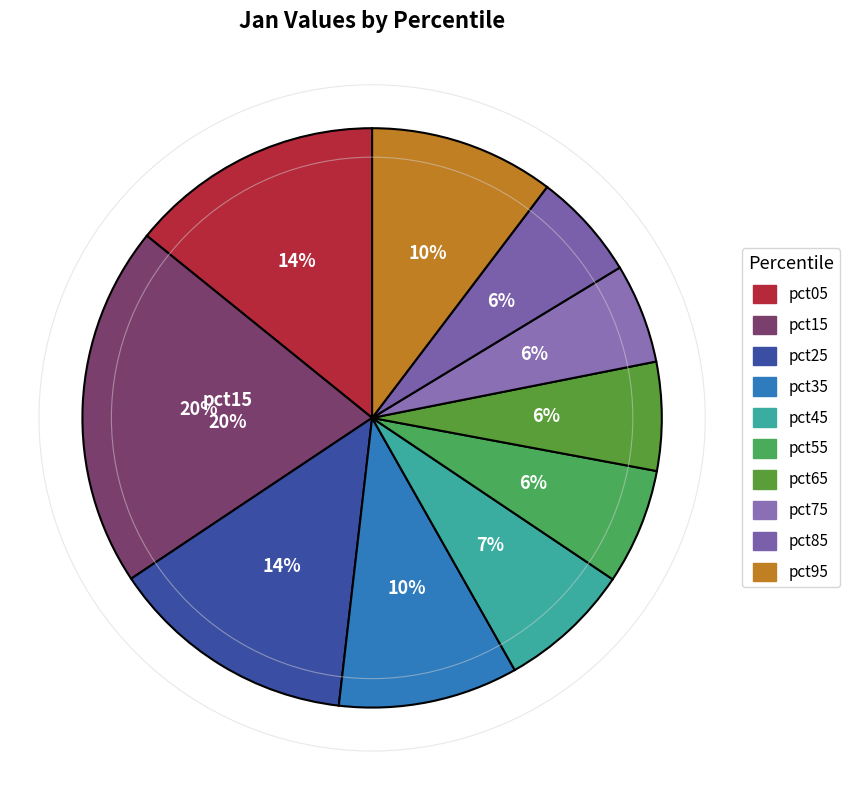

To the nearest percent, what portion does pct65 represent?

6%